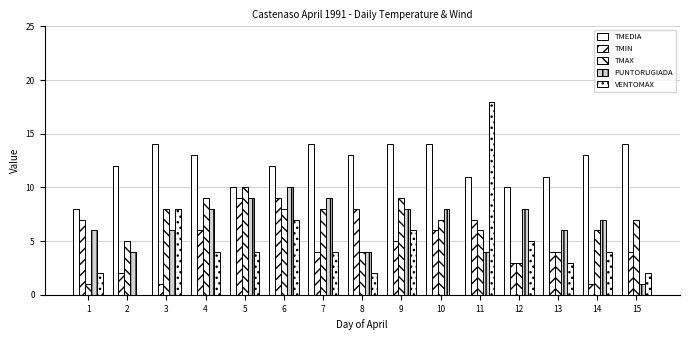

What is the value of the TMEDIA bar at the 8th from the left?

13